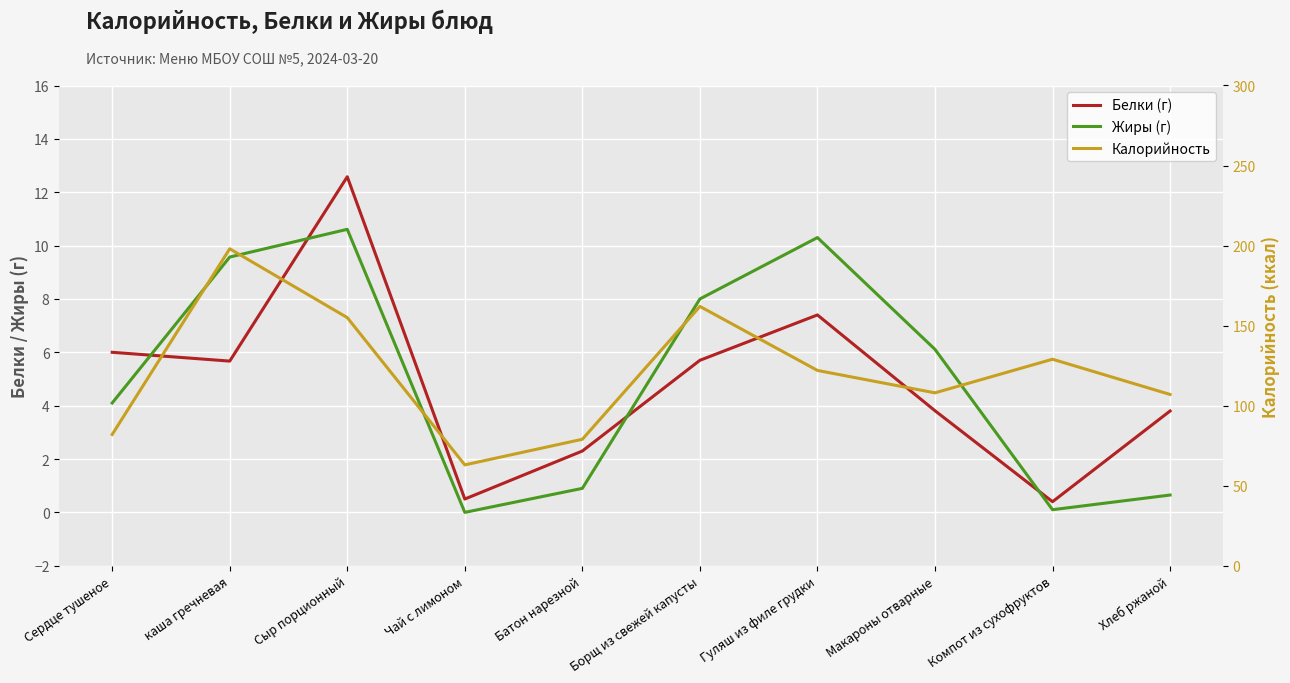

The value of Белки (г) at Сыр порционный is 6.1. True or false?

False